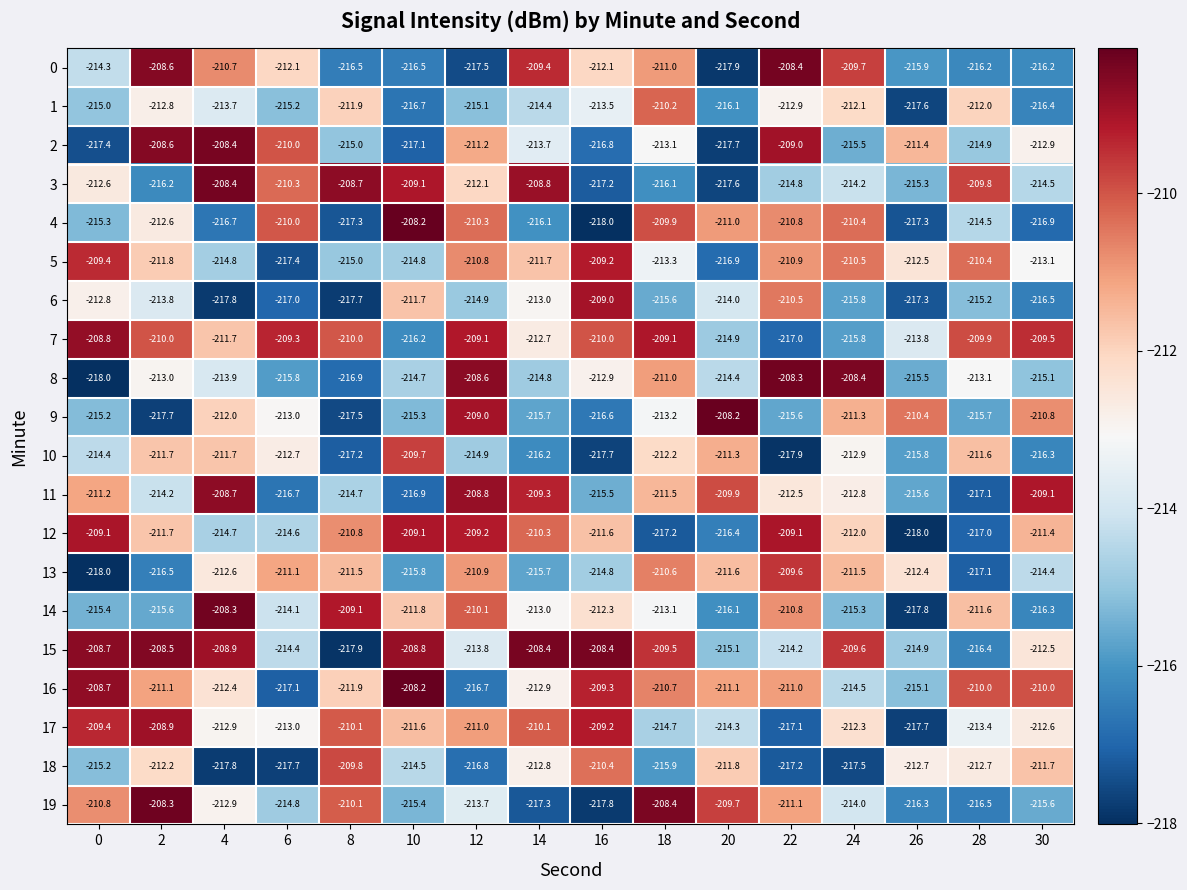

What is the greatest value displayed?

-208.2